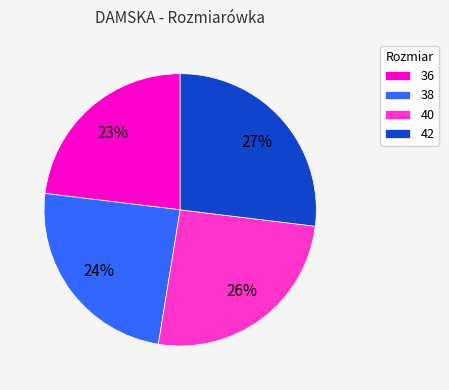

How many slices are in this pie chart?

4